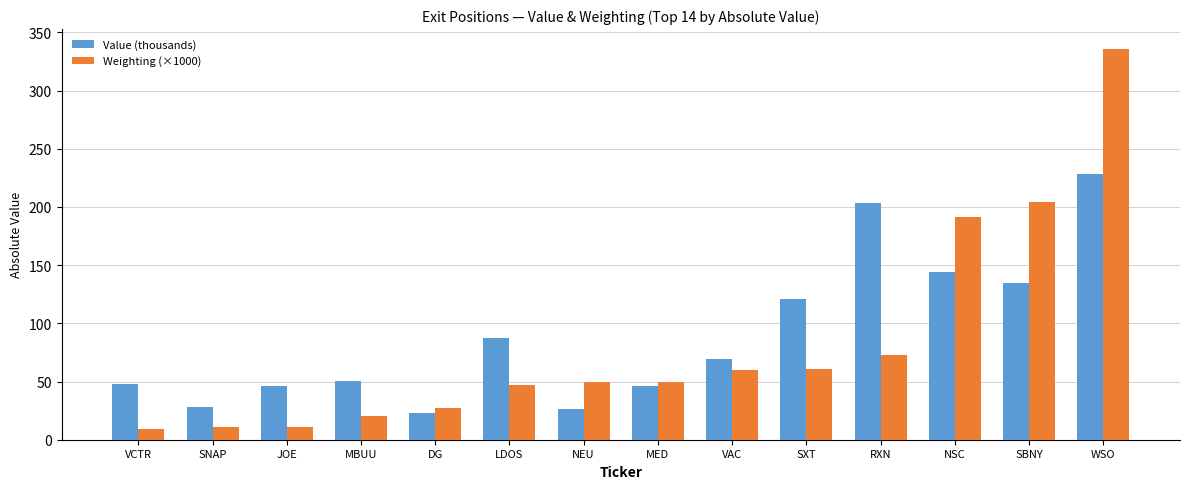

What is the sum of the Value (thousands) values at VCTR and SXT?

169.3